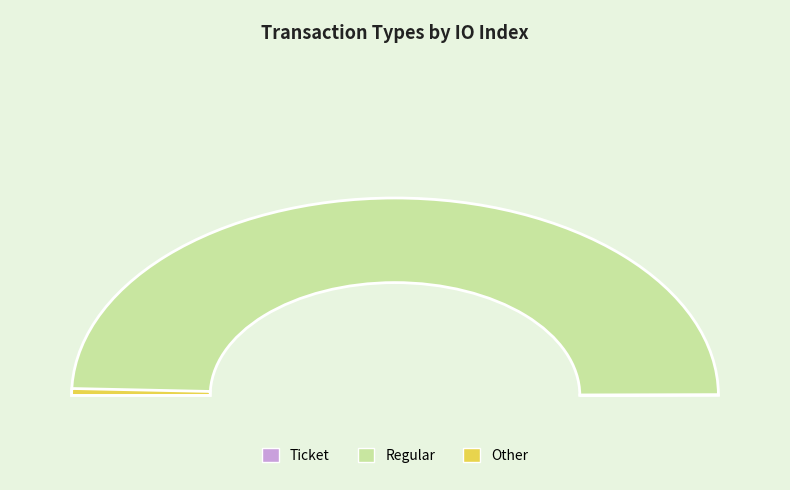

Which category accounts for the majority?

Regular